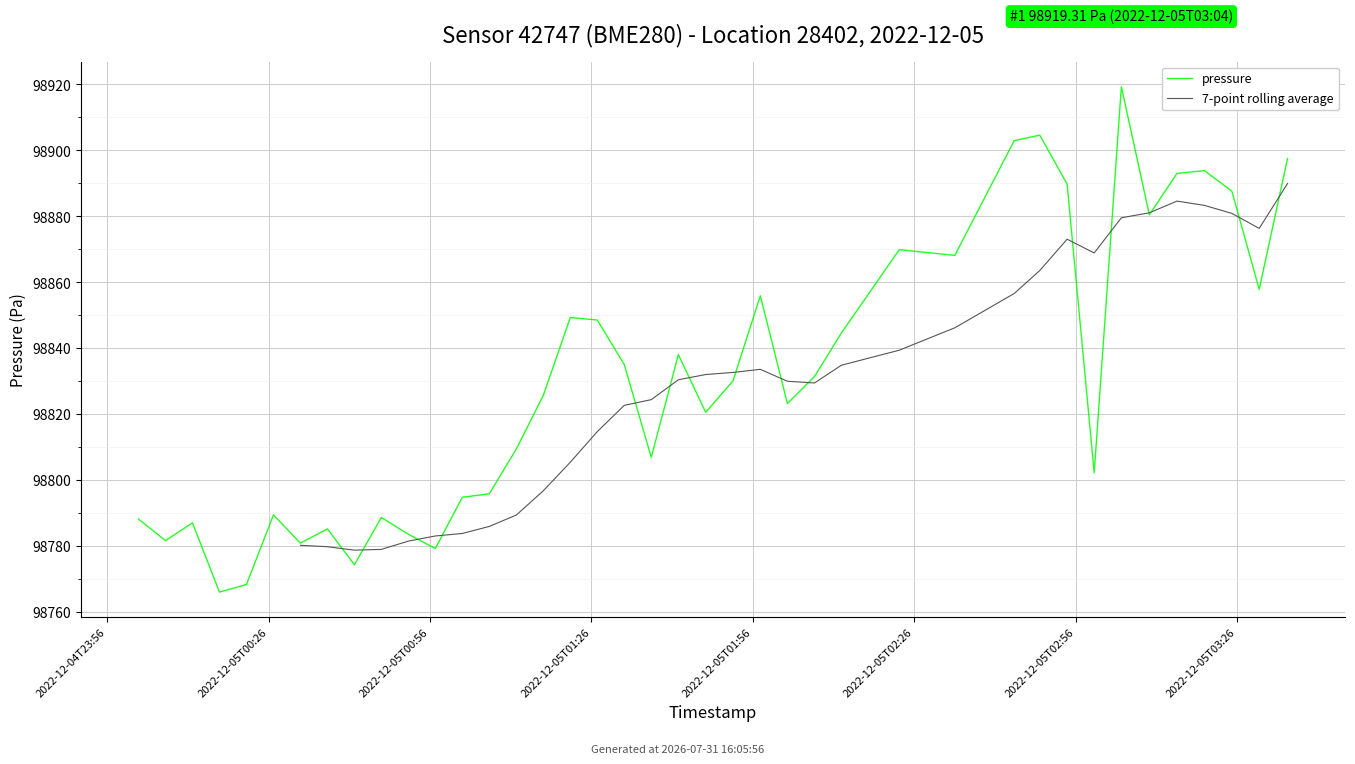

What is the approximate value at 2022-12-05T03:25:02?

98887.6